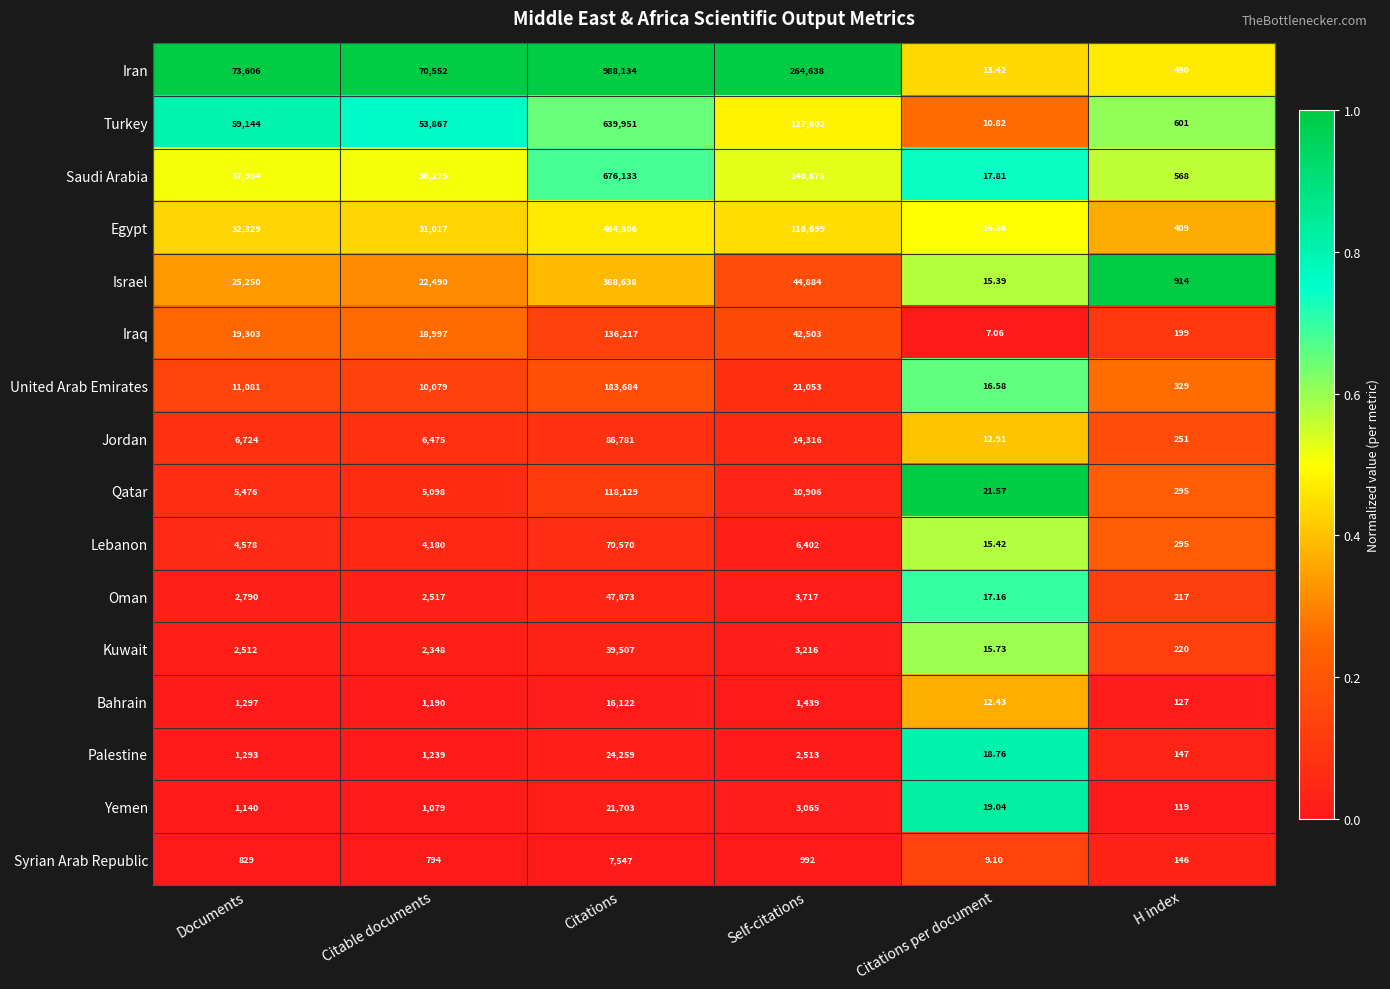

At which label does Qatar reach its minimum?

Citations per document